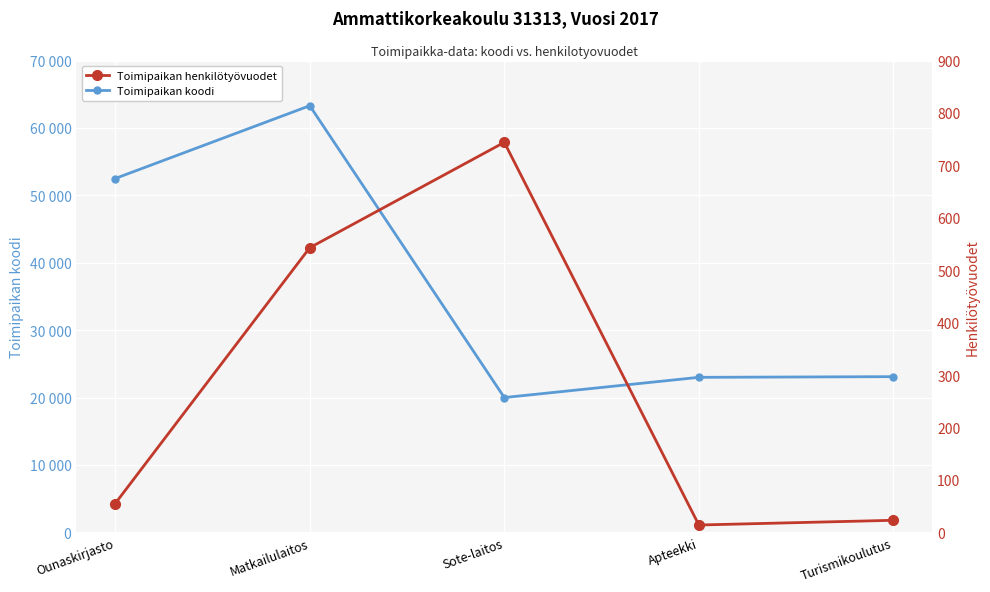

List the series in order of their peak value, lowest first.

Toimipaikan henkilötyövuodet, Toimipaikan koodi